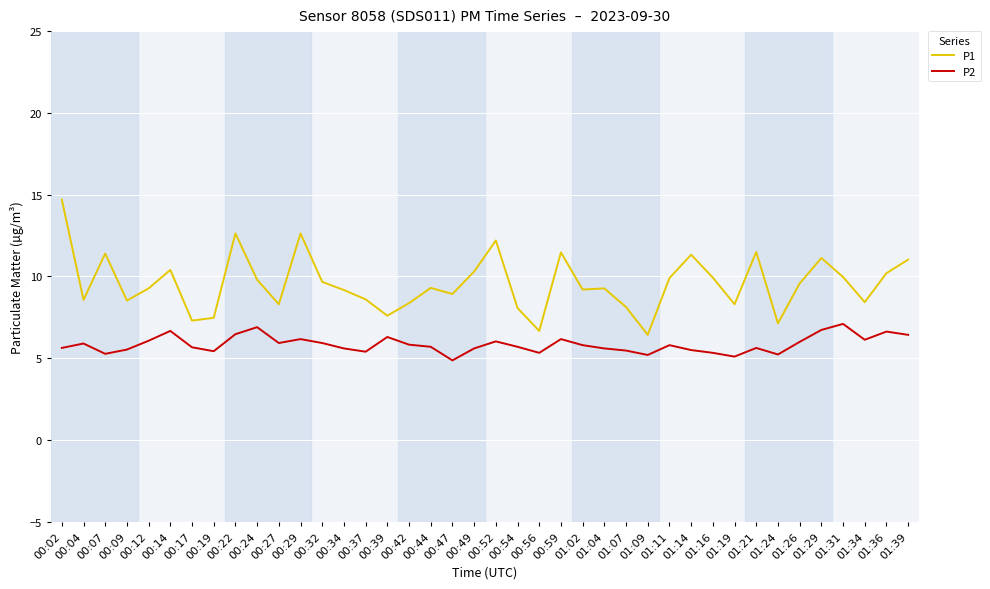

Is it true that P2 equals 5.3 at 00:56?

True